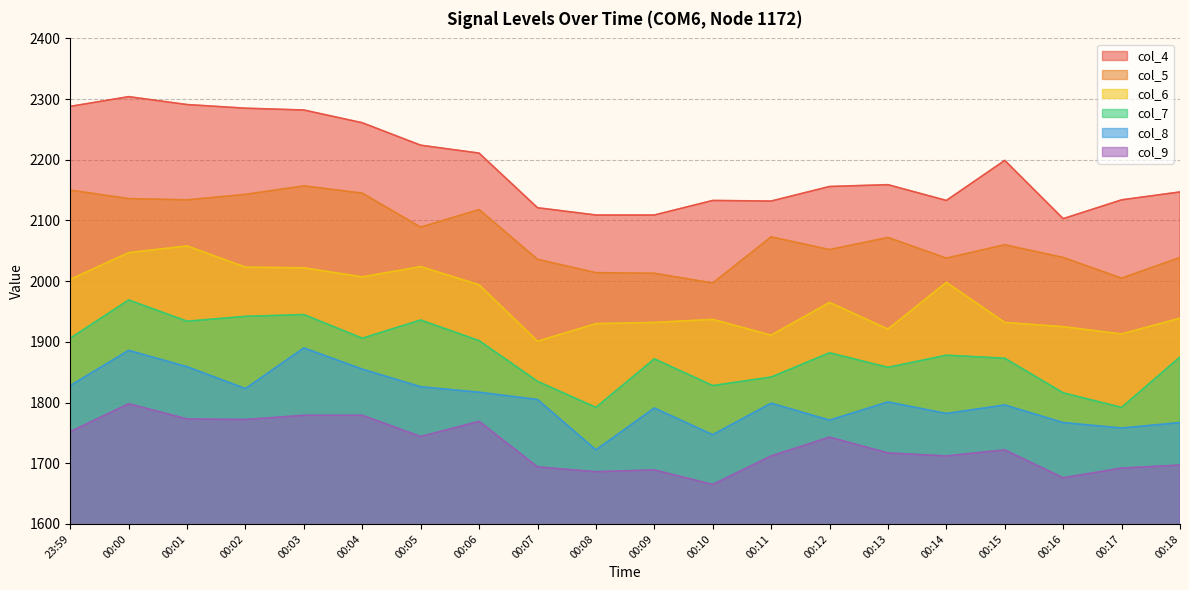

Which category has the lowest value across all series?

00:10